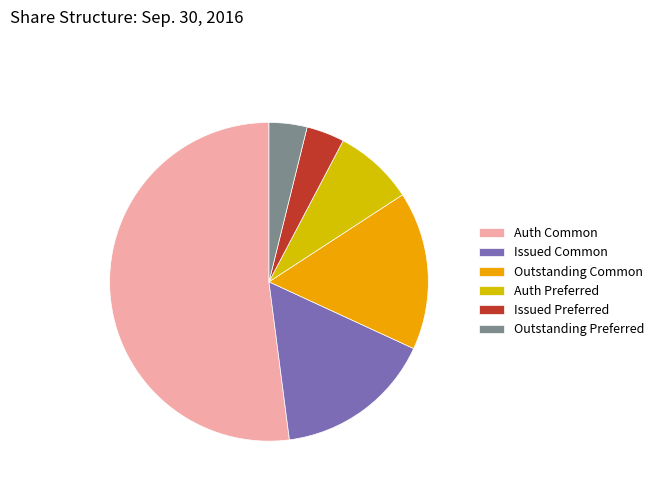

Is it true that Issued Preferred is 16% of the pie?

False